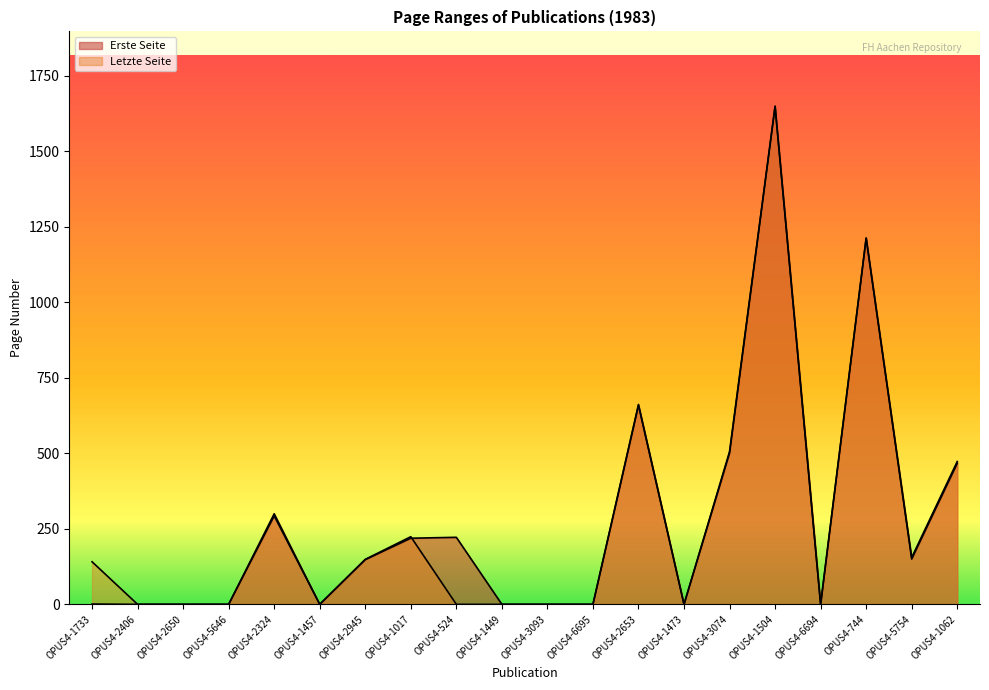

List the series in order of their peak value, lowest first.

Erste Seite, Letzte Seite